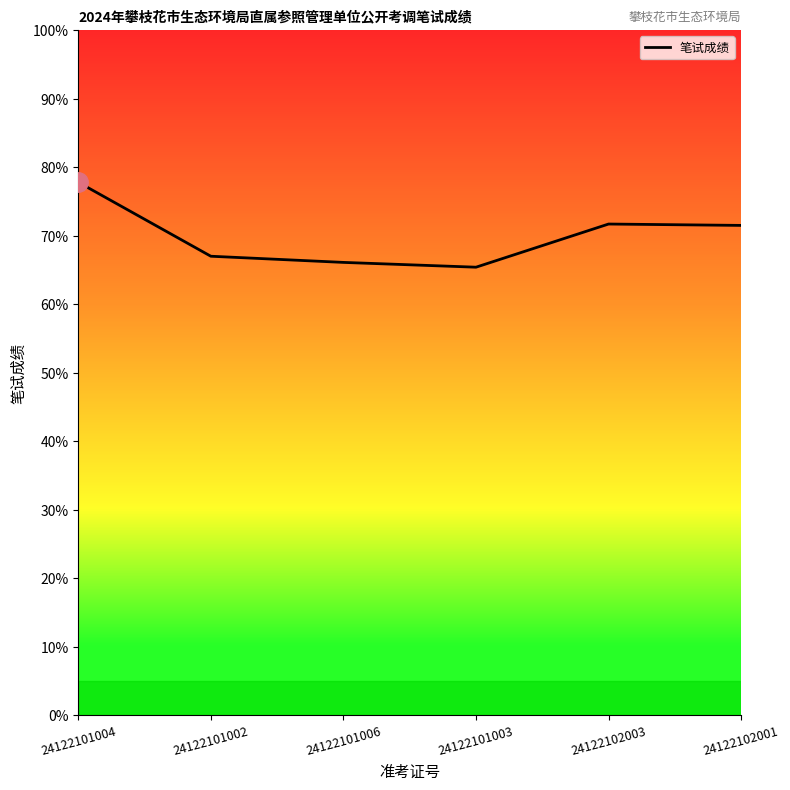

What is the maximum value shown in the chart?

77.8